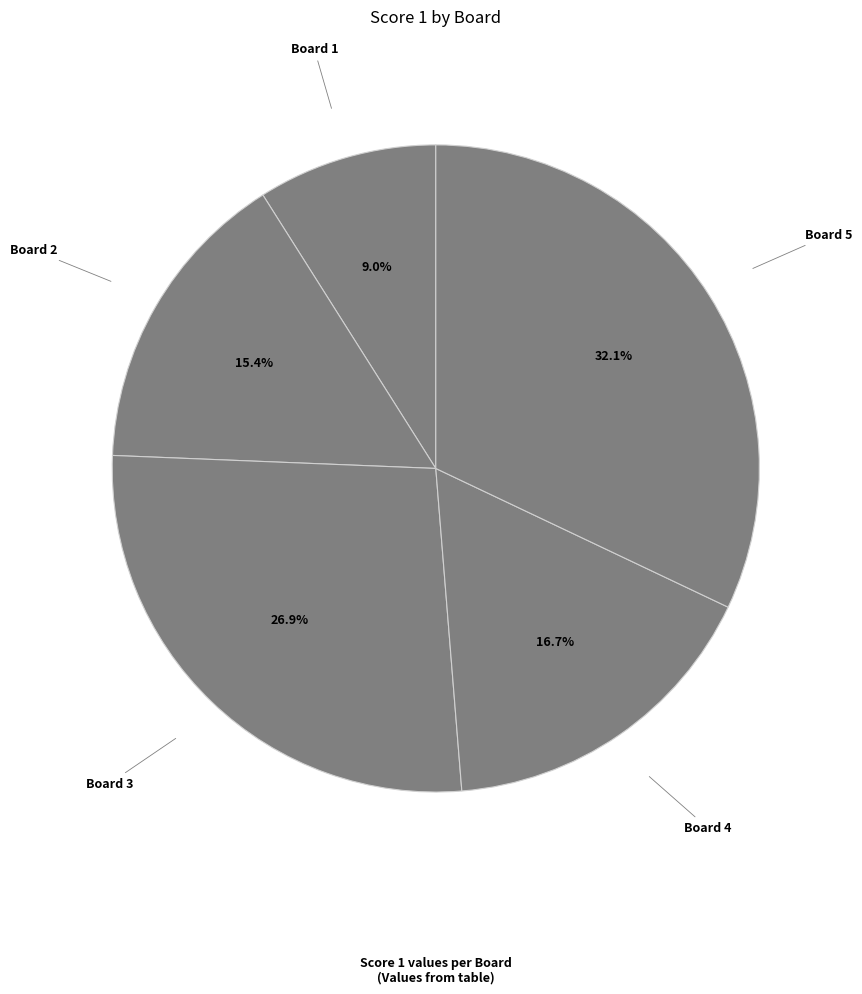

What is the largest slice in the pie chart?

Board 5